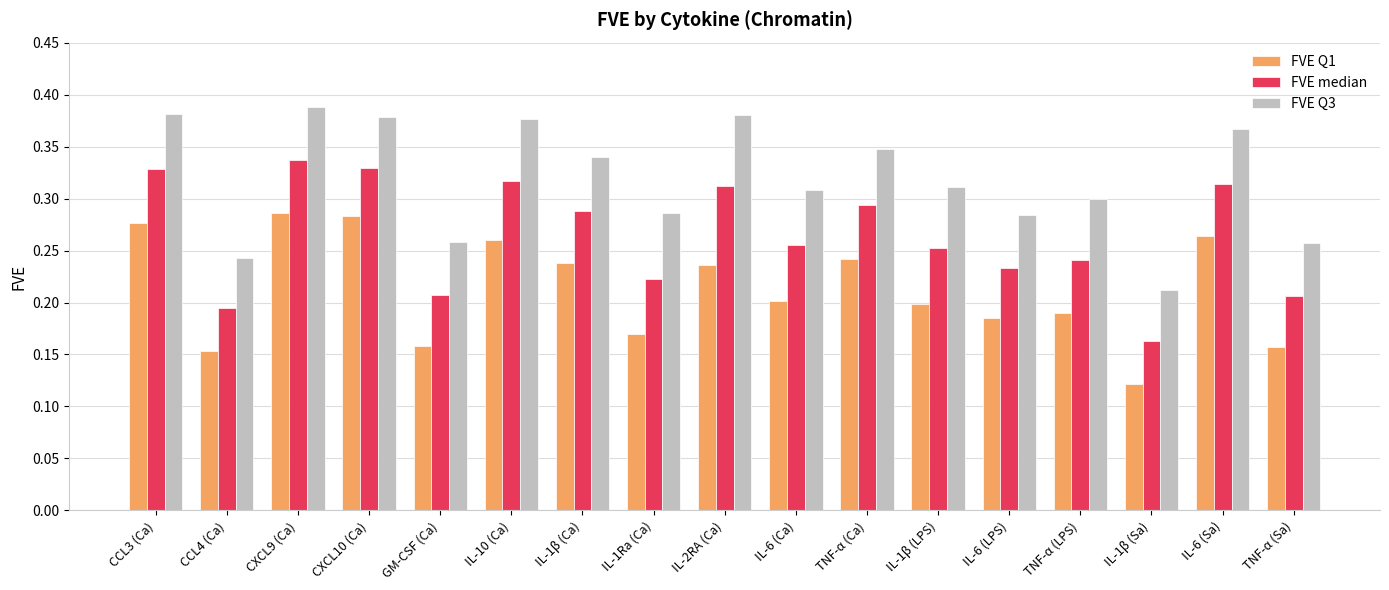

At how many categories does at least one series exceed 0?

17